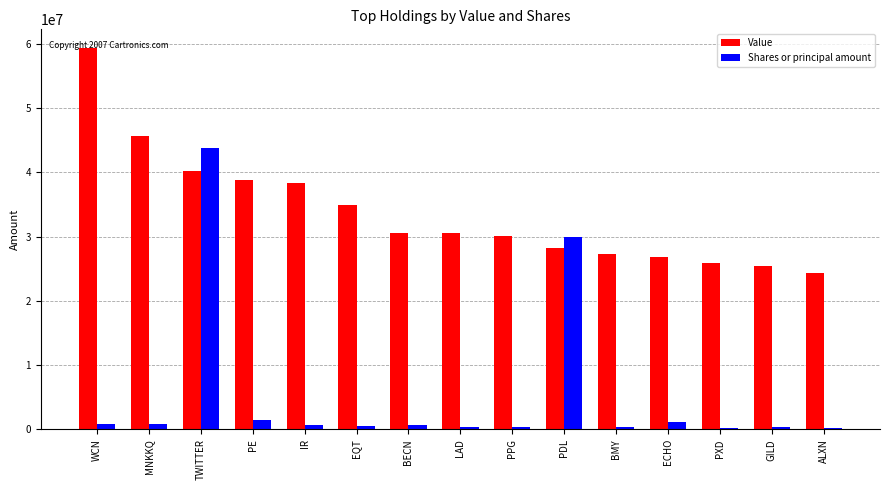

True or false: Value has a value of 9543897 at GILD.

False